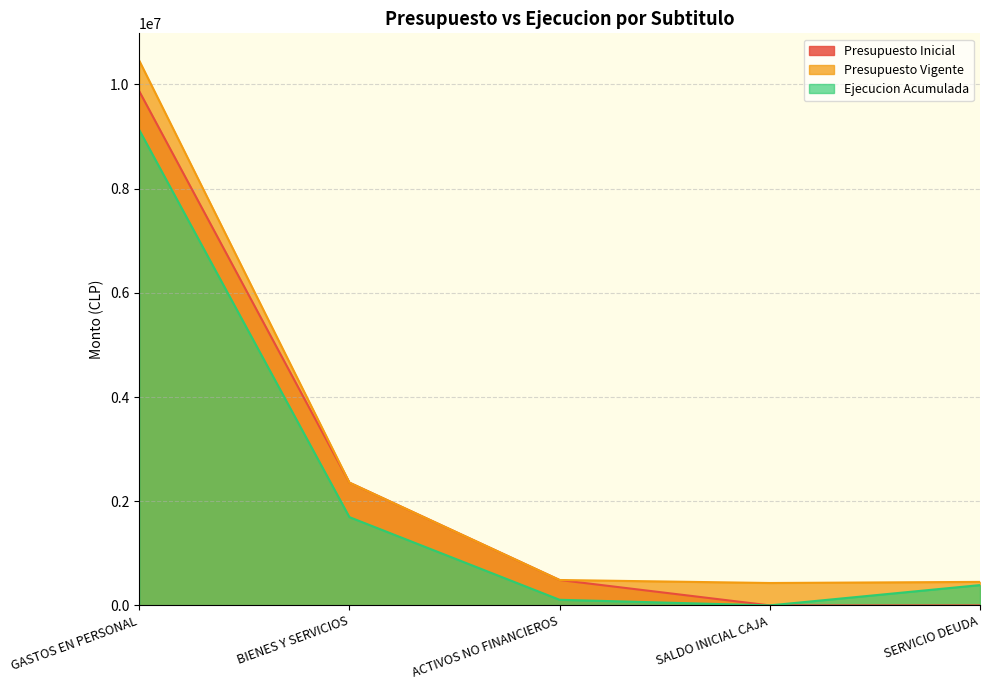

At which label does Presupuesto Vigente first exceed 487292?

GASTOS EN PERSONAL